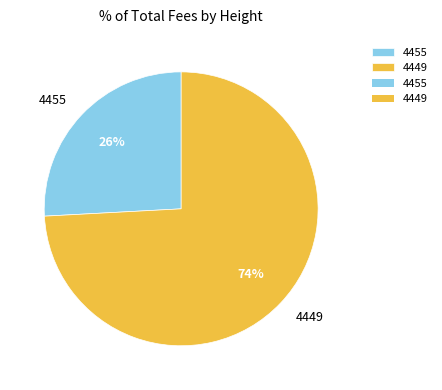

What percentage is the 4455 slice, to the nearest percent?

26%